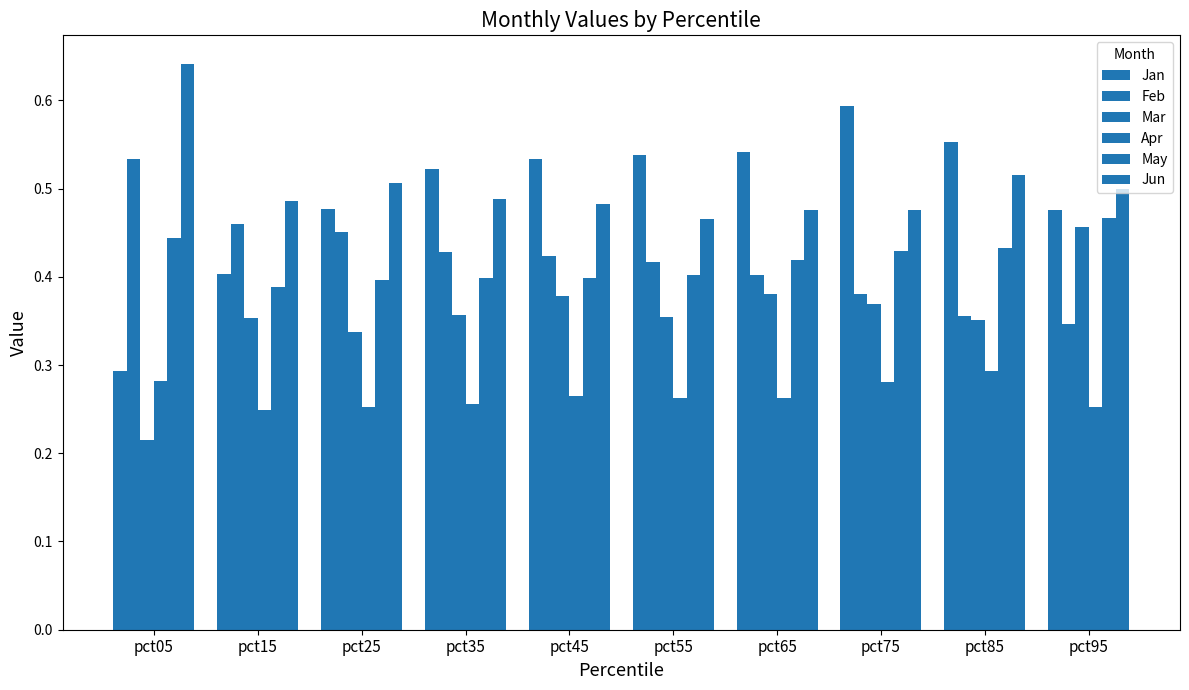

What is the value of the Jan bar at the 6th from the left?

0.5